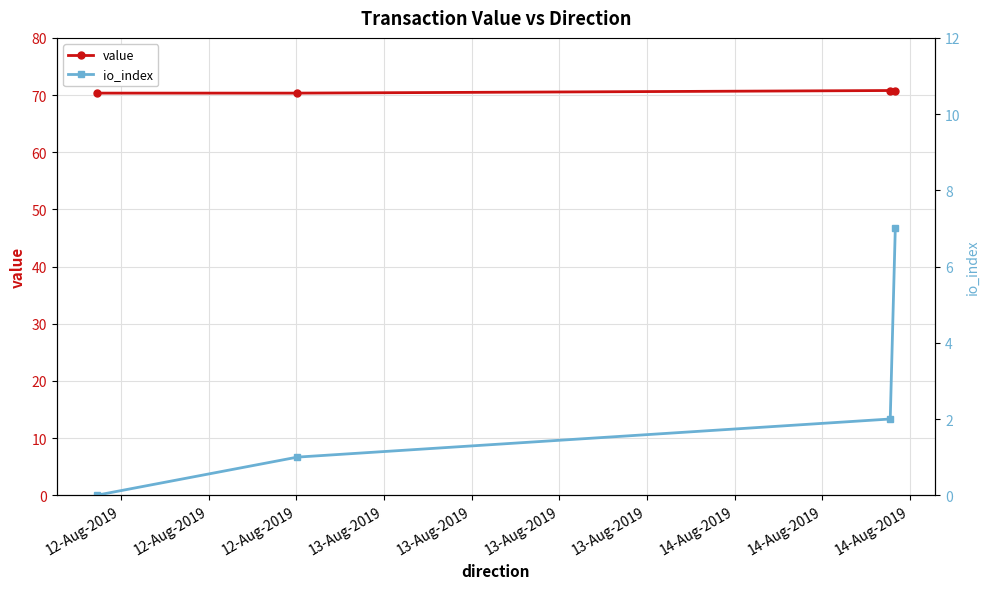

Rank the series by their average value, from lowest to highest.

io_index, value